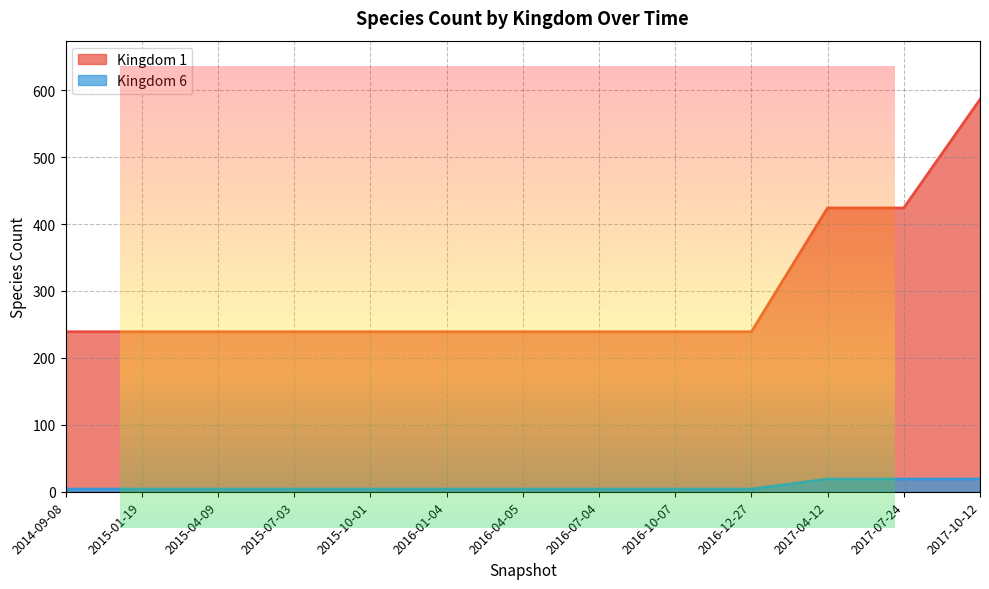

Reading left to right, transcribe all the data shown in this chart.

Kingdom 1: 2014-09-08=239	2015-01-19=239	2015-04-09=239	2015-07-03=239	2015-10-01=239	2016-01-04=239	2016-04-05=239	2016-07-04=239	2016-10-07=239	2016-12-27=239	2017-04-12=424	2017-07-24=424	2017-10-12=586
Kingdom 6: 2014-09-08=4	2015-01-19=4	2015-04-09=4	2015-07-03=4	2015-10-01=4	2016-01-04=4	2016-04-05=4	2016-07-04=4	2016-10-07=4	2016-12-27=4	2017-04-12=19	2017-07-24=19	2017-10-12=19